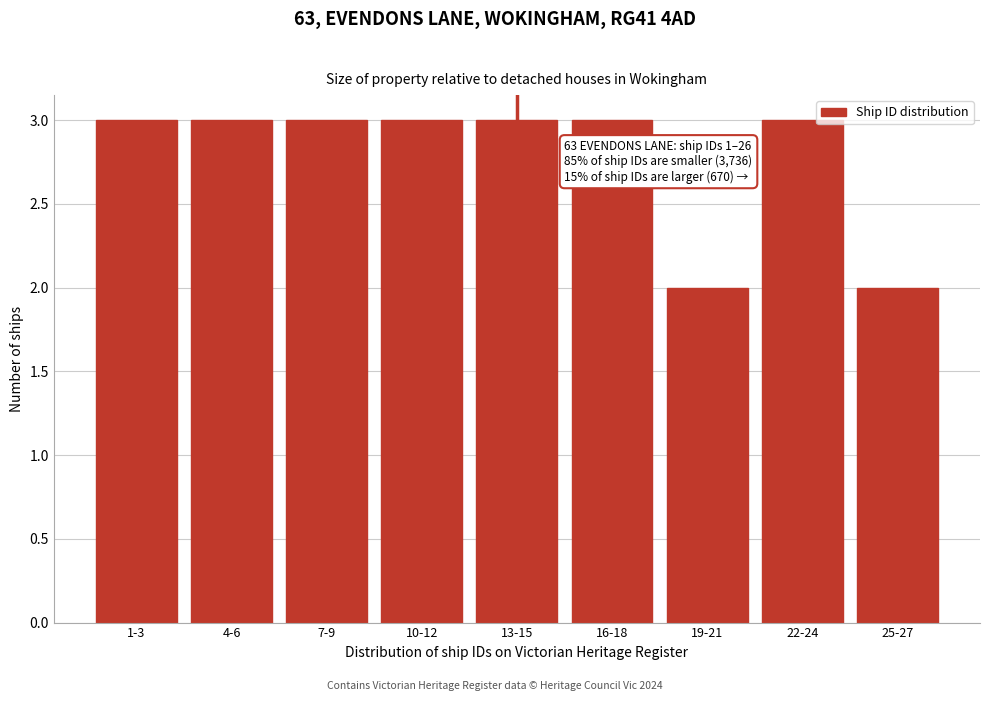

Reading right to left, what are all the values shown in this chart?

2	3	2	3	3	3	3	3	3